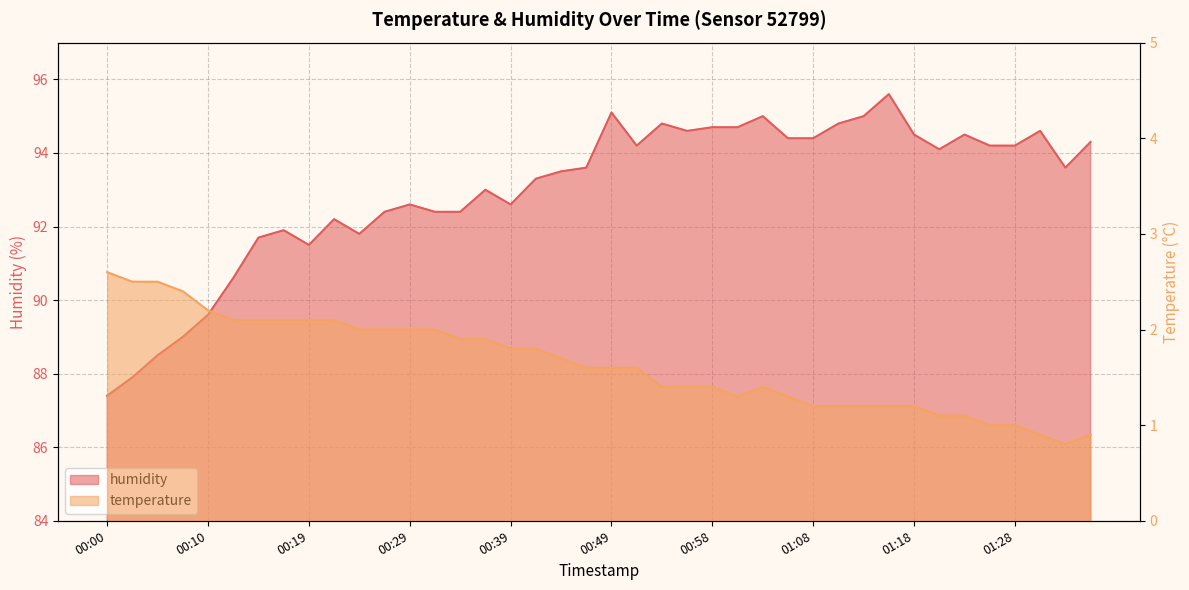

Which has a higher value, 00:02 or 00:31?

00:02